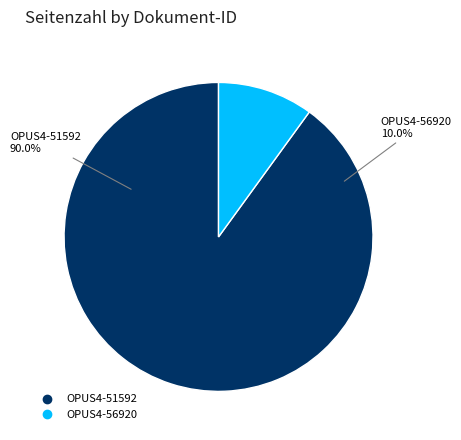

Rank the categories by value from highest to lowest.

OPUS4-51592, OPUS4-56920